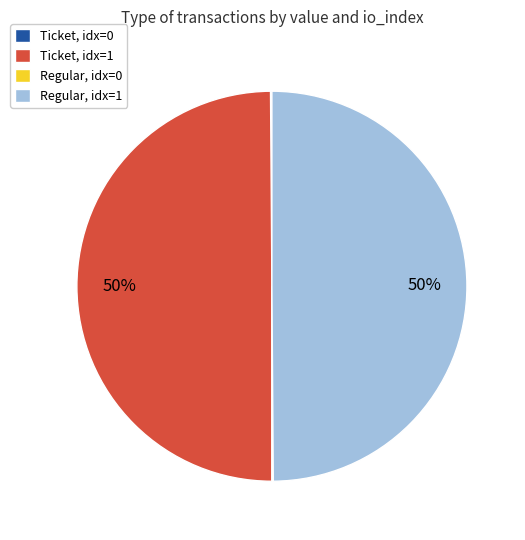

To the nearest percent, what portion does Ticket, idx=1 represent?

50%